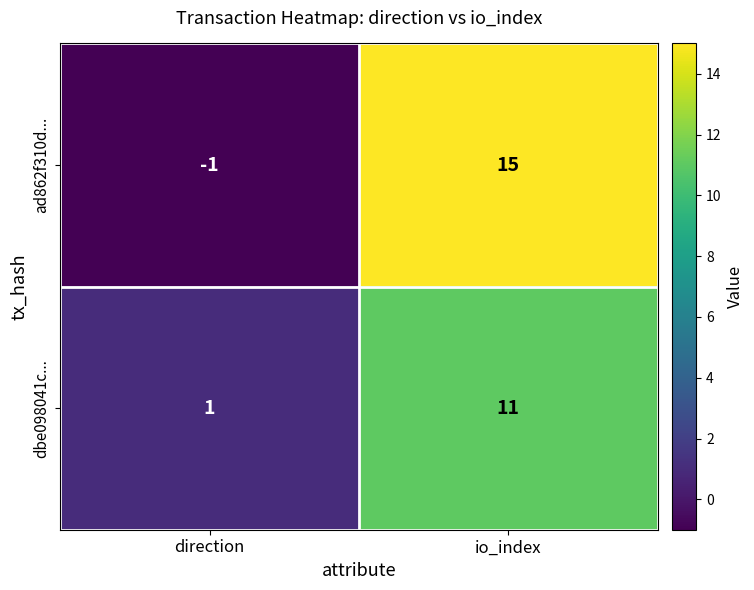

What is the difference between the maximum and minimum values in the ad862f310d... series?

16